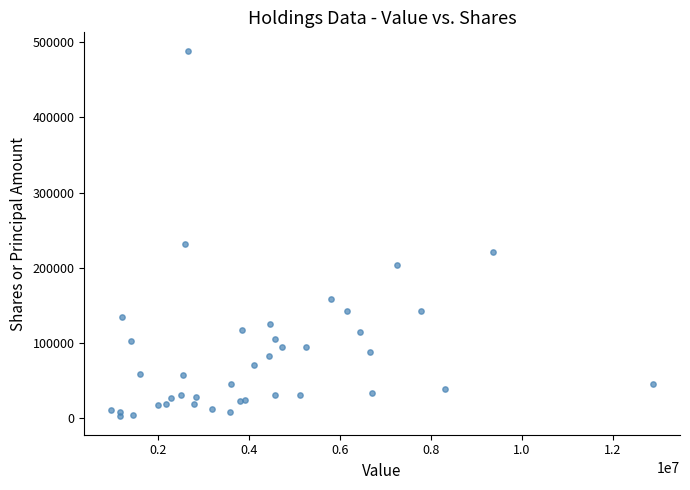

What Y value in the scatter plot is closest to 245522?

231600